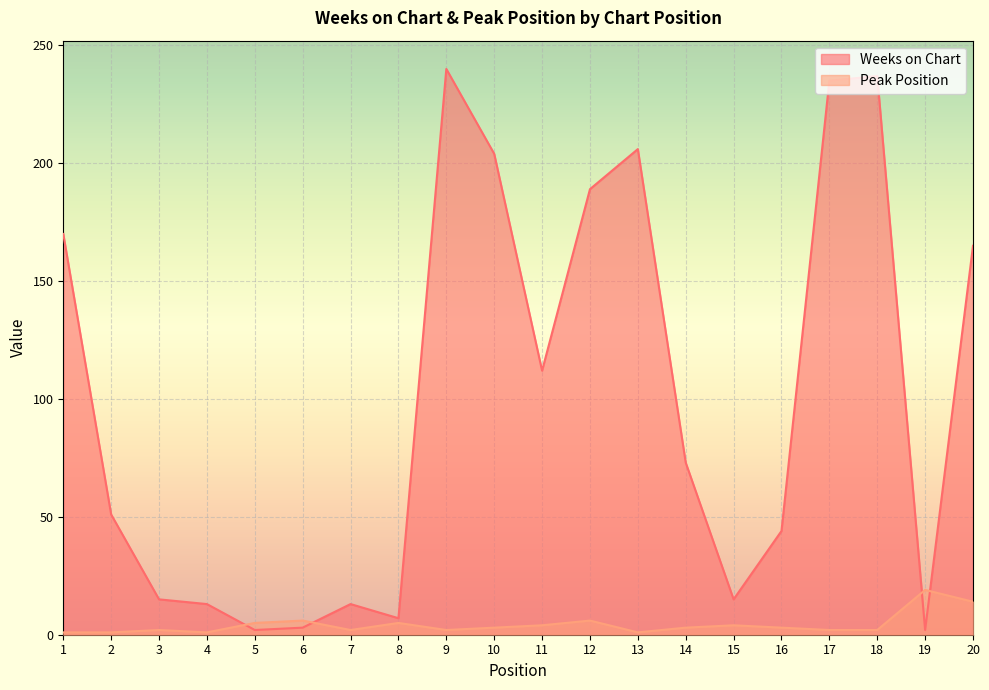

The value of Weeks on Chart at 18 is 155. True or false?

False